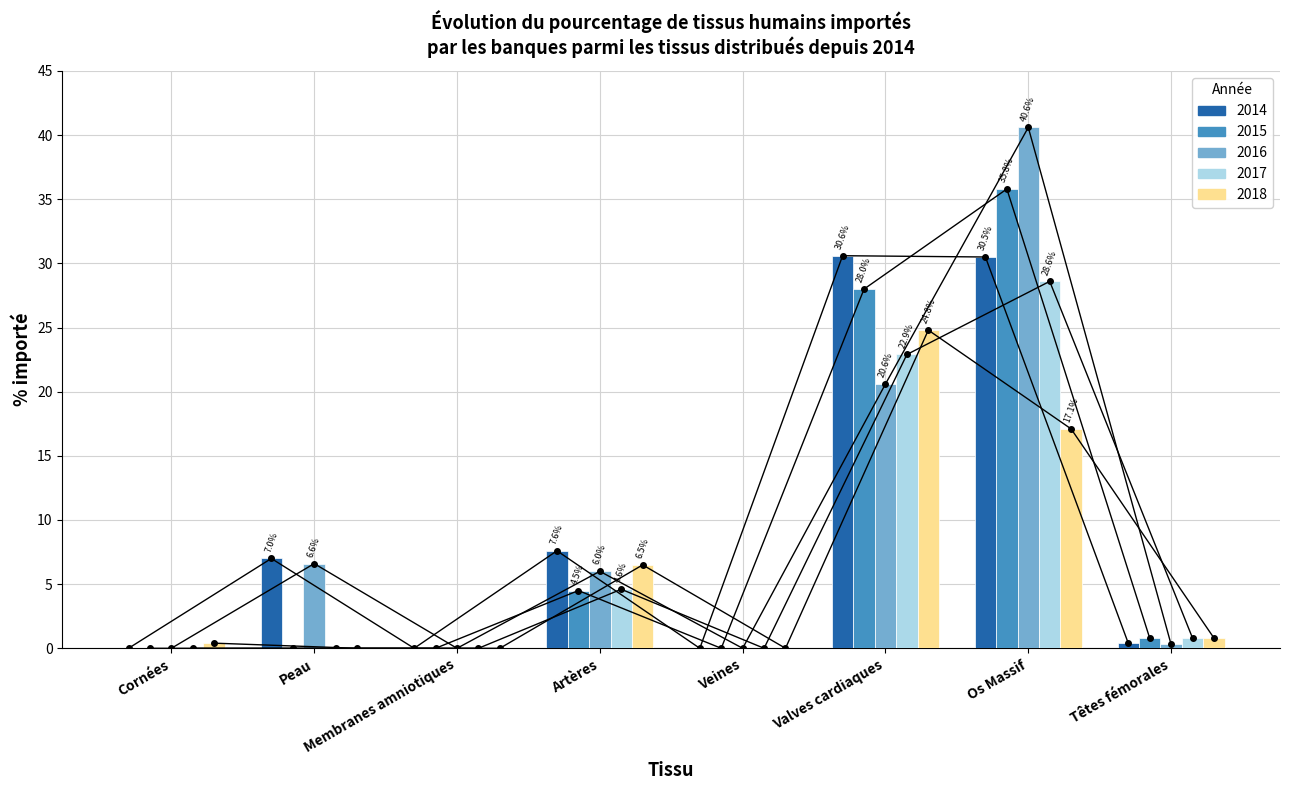

Which category has the lowest value across all series?

Cornées